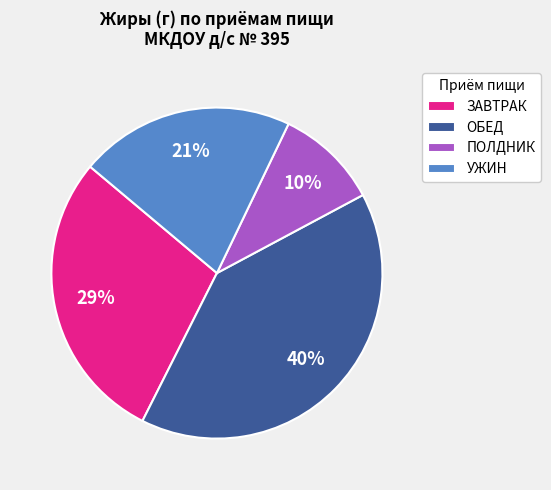

Does any single category account for the majority?

No